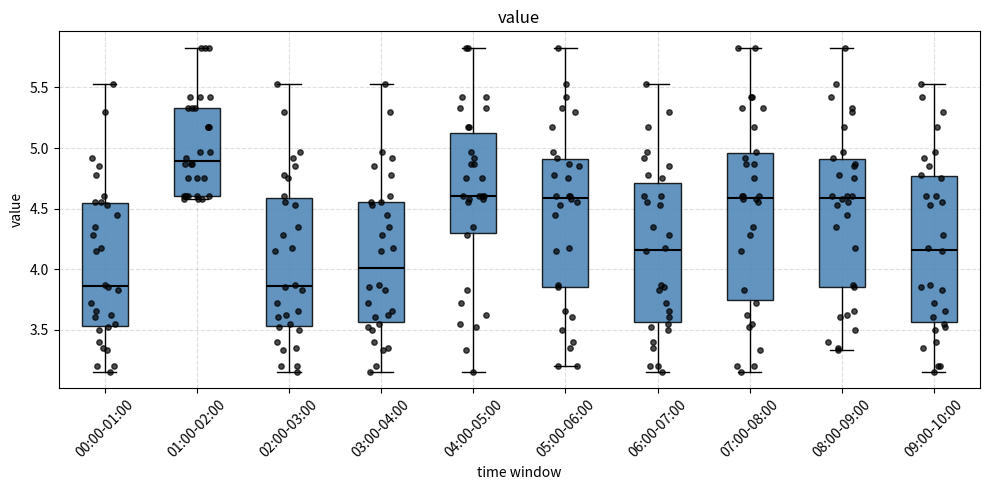

Reading left to right, read every box against the y-axis: the position of its median line, the range the box covers, and the ends of its whiskers. The values are not printed on the chart, so give them approximately, as read against the axis.

00:00-01:00: median 3.85, box 3.55 to 4.55, whiskers 3.15 to 5.55
01:00-02:00: median 4.90, box 4.60 to 5.35, whiskers 4.60 (just below the box's lower edge) to 5.85
02:00-03:00: median 3.85, box 3.55 to 4.60, whiskers 3.15 to 5.55
03:00-04:00: median 4.00, box 3.55 to 4.55, whiskers 3.15 to 5.55
04:00-05:00: median 4.60, box 4.30 to 5.10, whiskers 3.15 to 5.85
05:00-06:00: median 4.60, box 3.85 to 4.90, whiskers 3.20 to 5.85
06:00-07:00: median 4.15, box 3.55 to 4.70, whiskers 3.15 to 5.55
07:00-08:00: median 4.60, box 3.75 to 4.95, whiskers 3.15 to 5.85
08:00-09:00: median 4.60, box 3.85 to 4.90, whiskers 3.35 to 5.85
09:00-10:00: median 4.15, box 3.55 to 4.75, whiskers 3.15 to 5.55